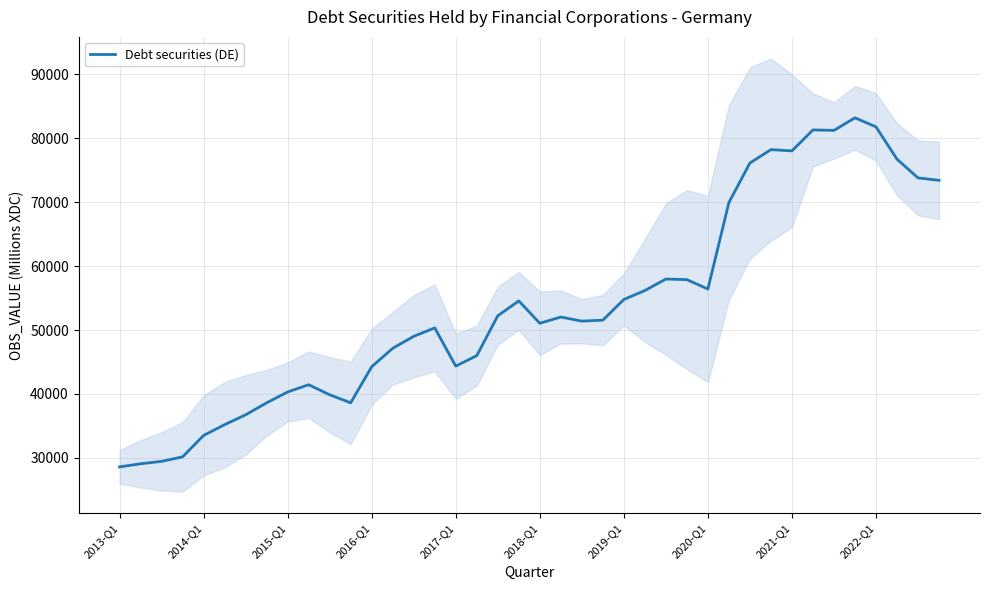

Is it true that the value at 21 is 88806?

False